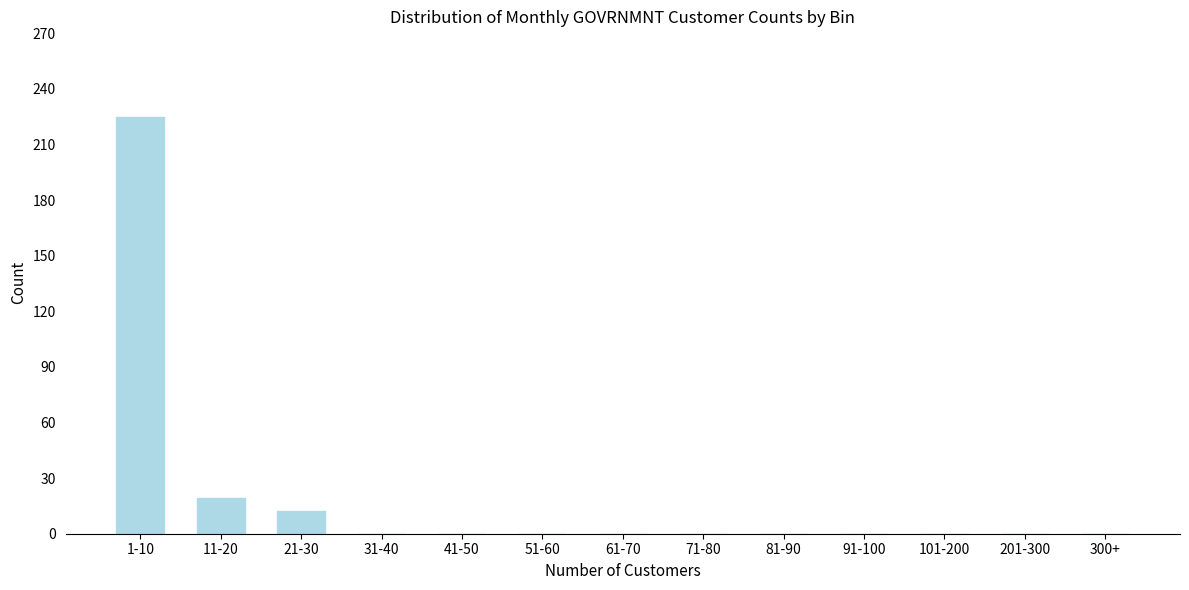

Reading left to right, what are all the values shown in this chart?

1-10=225	11-20=19	21-30=12	31-40=0	41-50=0	51-60=0	61-70=0	71-80=0	81-90=0	91-100=0	101-200=0	201-300=0	300+=0